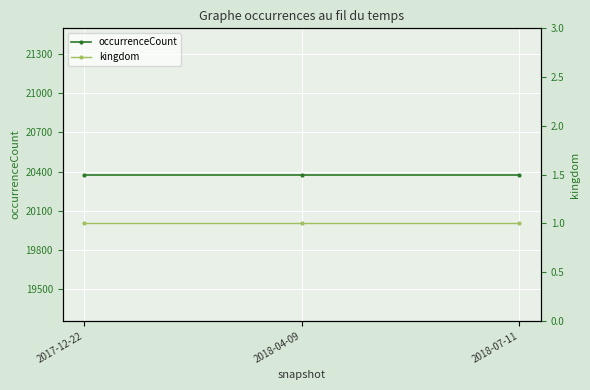

How many lines are shown in the chart?

2